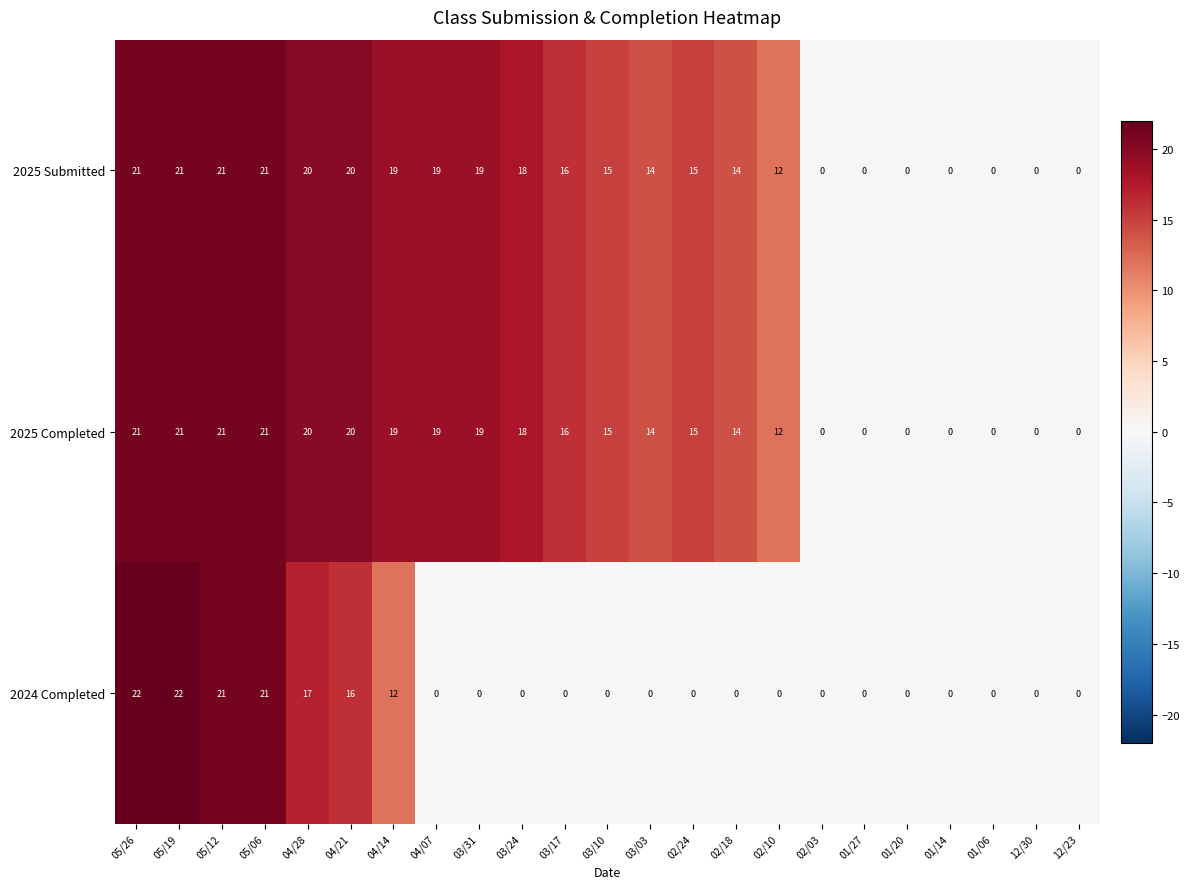

True or false: 2025 Completed has a value of 12 at 02/10.

True